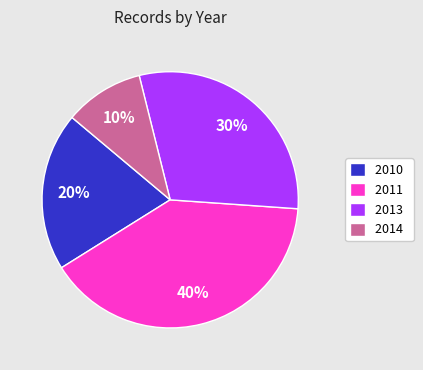

Approximately how many times larger is the value at 2013 compared to 2014?

3.0